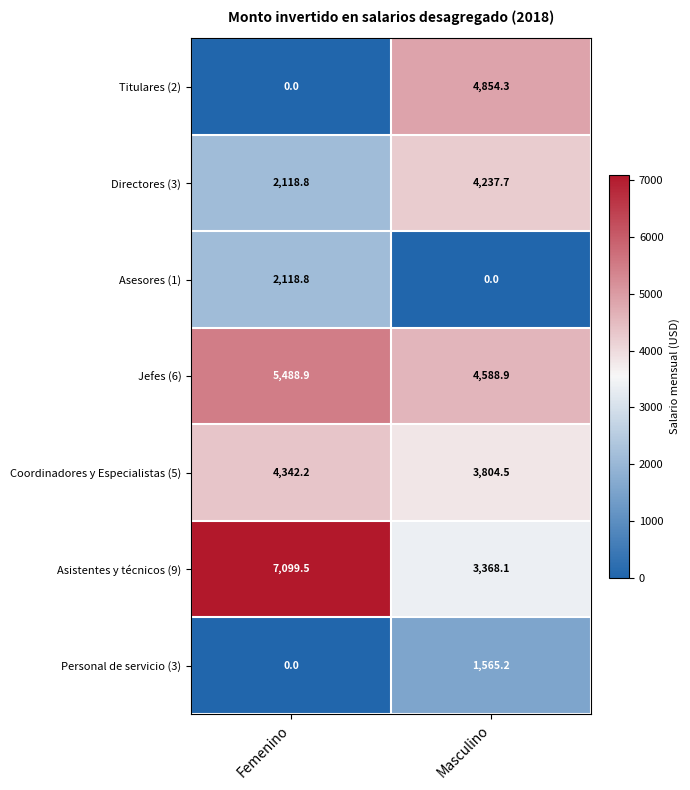

What is the difference between the Directores (3) values at Masculino and Femenino?

2118.9